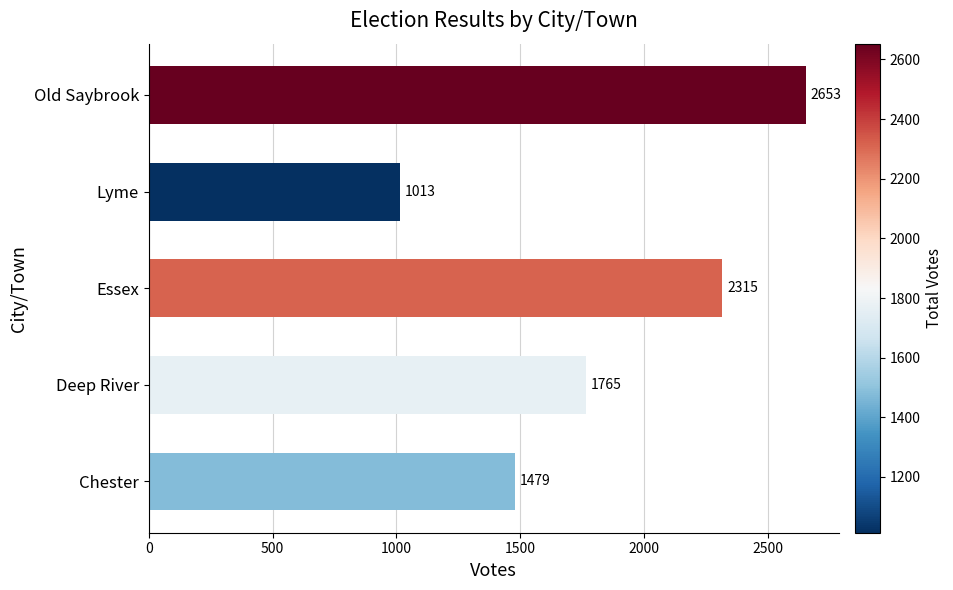

What is the sum of all values?

9225